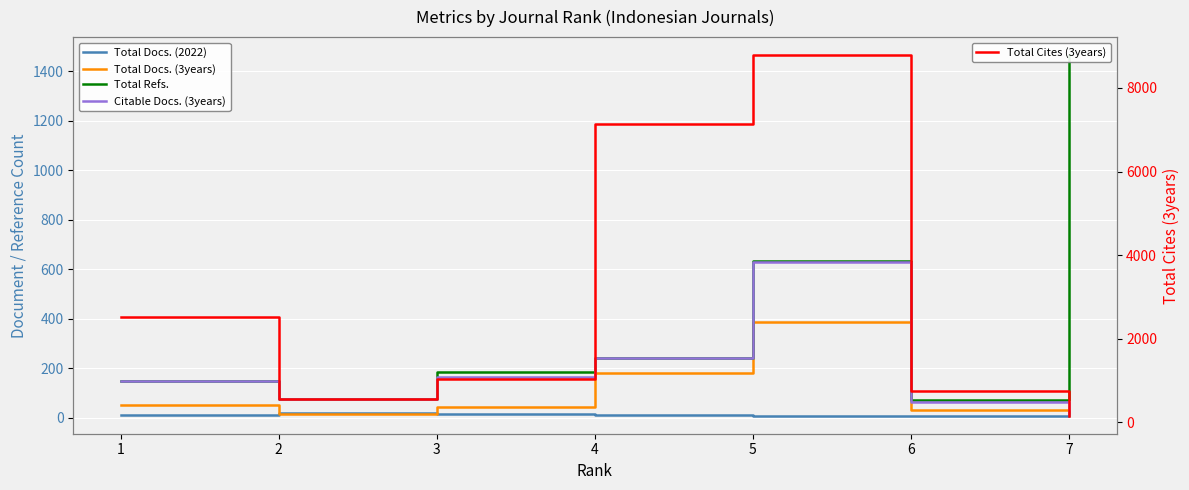

True or false: Total Docs. (2022) has a value of 10 at 5.

False